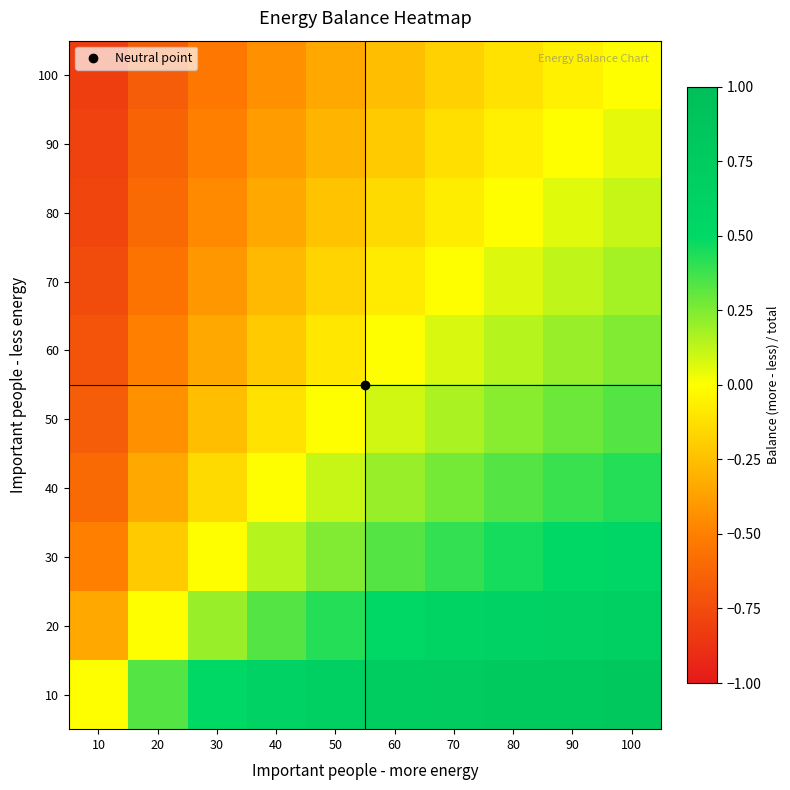

Reading left to right, transcribe all the data shown in this chart.

100: 10=-0.8	20=-0.7	30=-0.5	40=-0.4	50=-0.3	60=-0.2	70=-0.2	80=-0.1	90=-0.1	100=0.0
90: 10=-0.8	20=-0.6	30=-0.5	40=-0.4	50=-0.3	60=-0.2	70=-0.1	80=-0.1	90=0.0	100=0.1
80: 10=-0.8	20=-0.6	30=-0.5	40=-0.3	50=-0.2	60=-0.1	70=-0.1	80=0.0	90=0.1	100=0.1
70: 10=-0.7	20=-0.6	30=-0.4	40=-0.3	50=-0.2	60=-0.1	70=0.0	80=0.1	90=0.1	100=0.2
60: 10=-0.7	20=-0.5	30=-0.3	40=-0.2	50=-0.1	60=0.0	70=0.1	80=0.1	90=0.2	100=0.2
50: 10=-0.7	20=-0.4	30=-0.2	40=-0.1	50=0.0	60=0.1	70=0.2	80=0.2	90=0.3	100=0.3
40: 10=-0.6	20=-0.3	30=-0.1	40=0.0	50=0.1	60=0.2	70=0.3	80=0.3	90=0.4	100=0.4
30: 10=-0.5	20=-0.2	30=0.0	40=0.1	50=0.2	60=0.3	70=0.4	80=0.5	90=0.5	100=0.5
20: 10=-0.3	20=0.0	30=0.2	40=0.3	50=0.4	60=0.5	70=0.6	80=0.6	90=0.6	100=0.7
10: 10=0.0	20=0.3	30=0.5	40=0.6	50=0.7	60=0.7	70=0.7	80=0.8	90=0.8	100=0.8